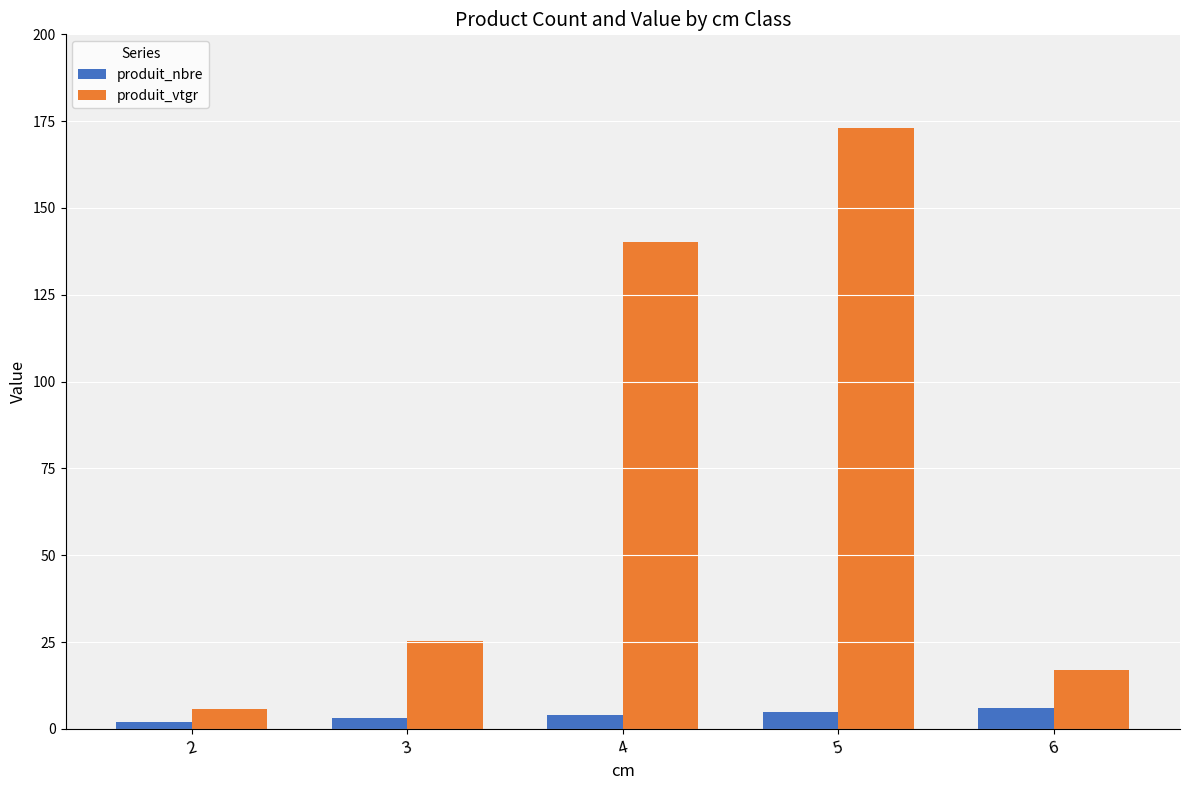

What are all the series names shown in the legend?

produit_nbre, produit_vtgr